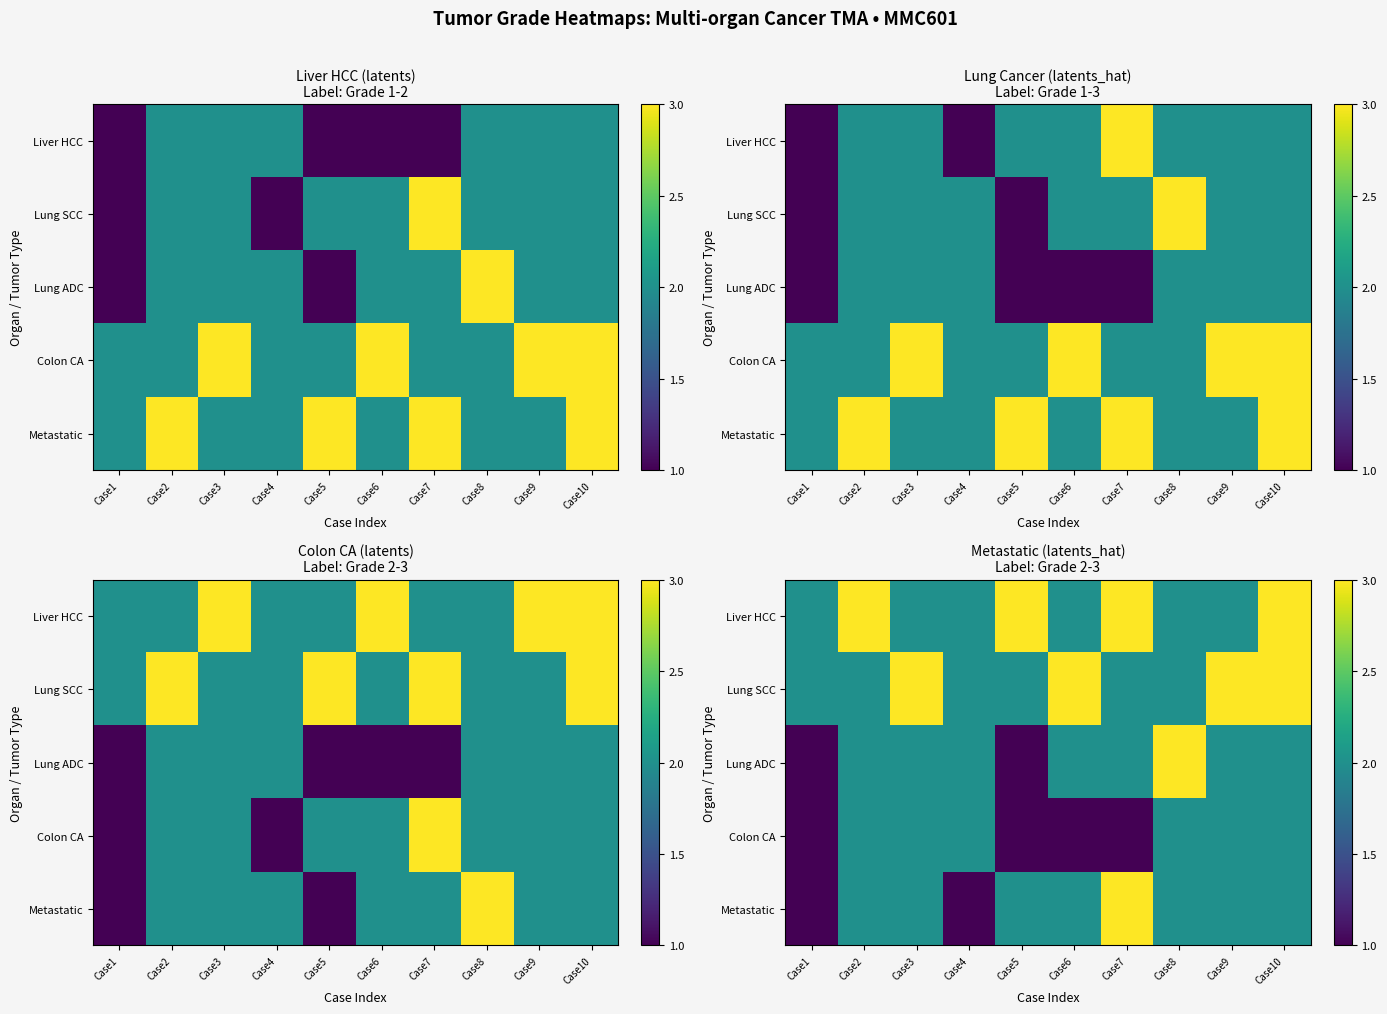

True or false: Lung SCC has a value of 3 at Case10.

True